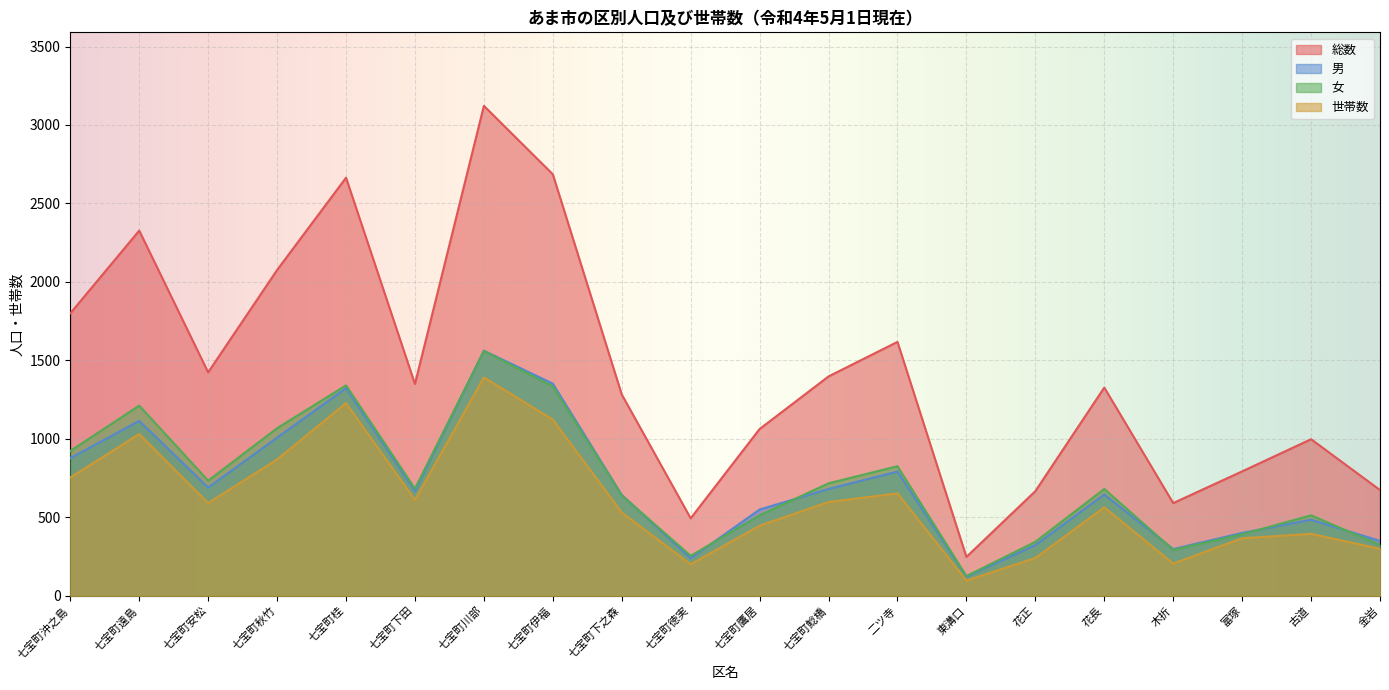

Is it true that 女 equals 744 at 七宝町川部?

False